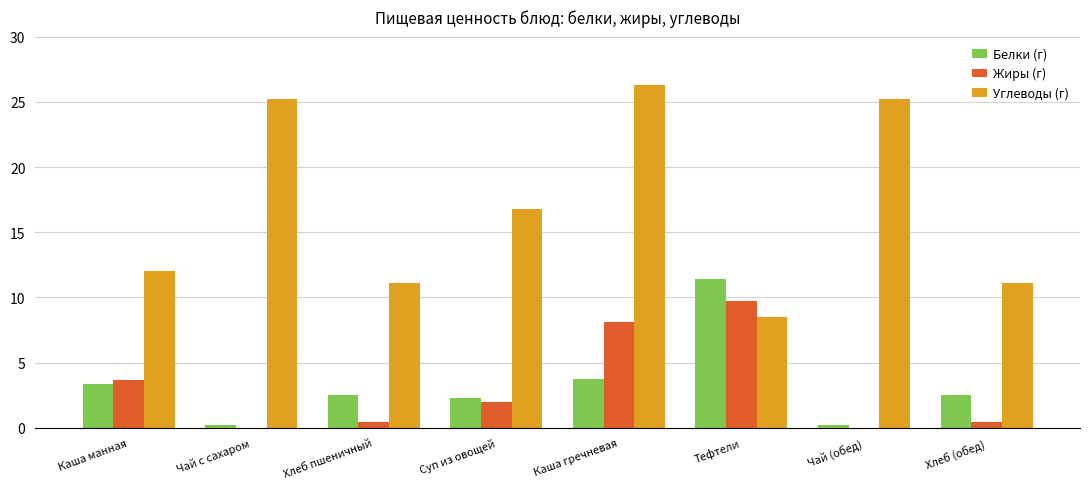

How many groups of bars are there?

8